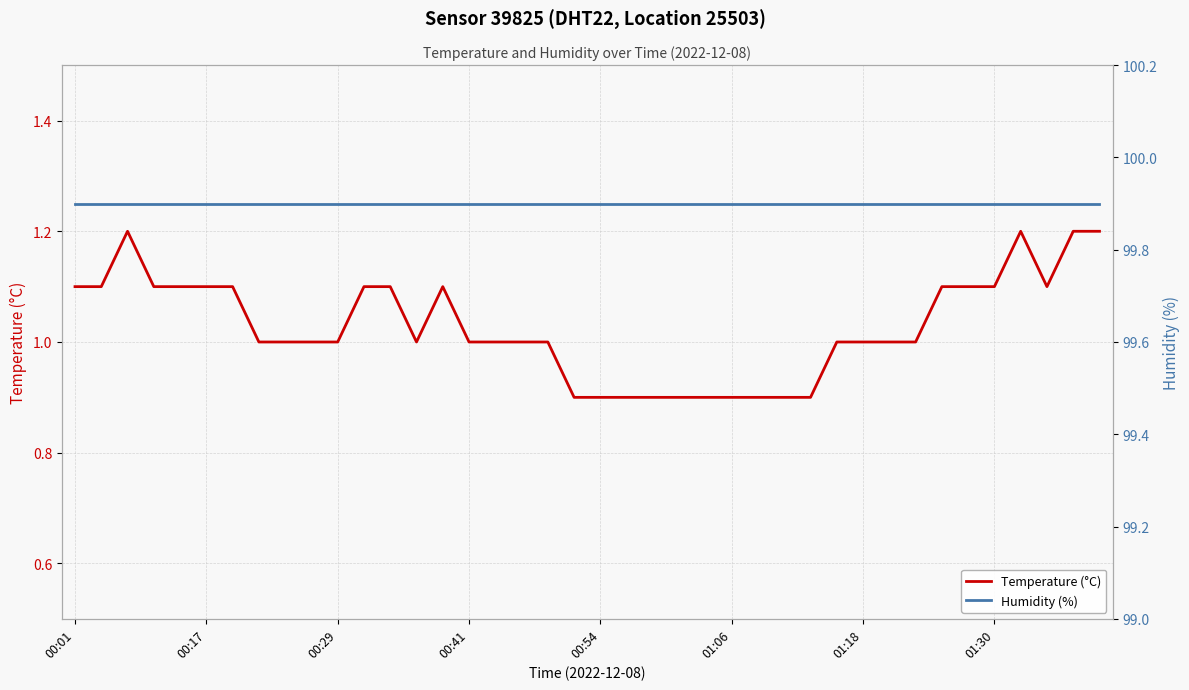

The value of Temperature (°C) at 8 is 0.6. True or false?

False